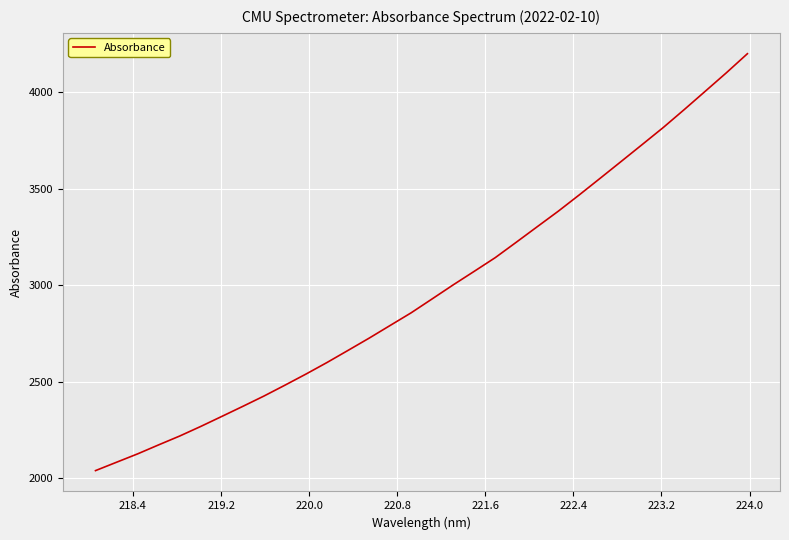

What is the difference between the maximum and minimum values?

2160.9